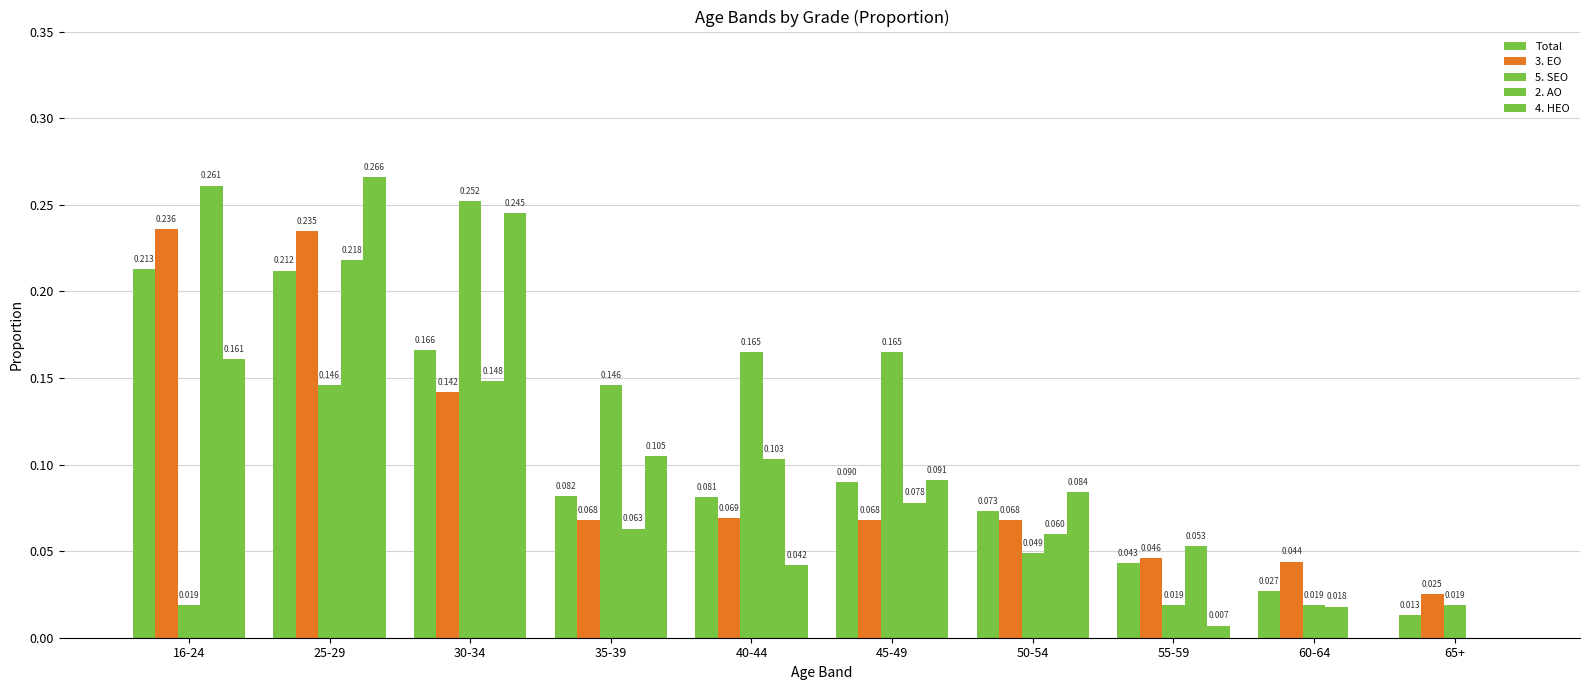

What is the total value across all series at 40-44?

0.5